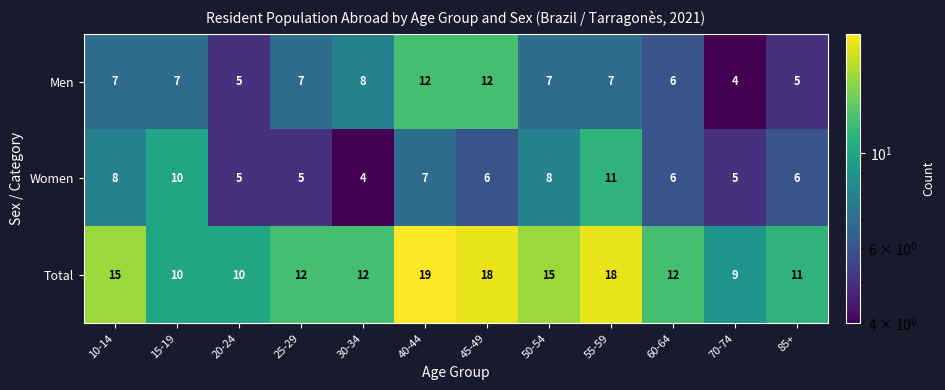

How many data points does each series have?

12